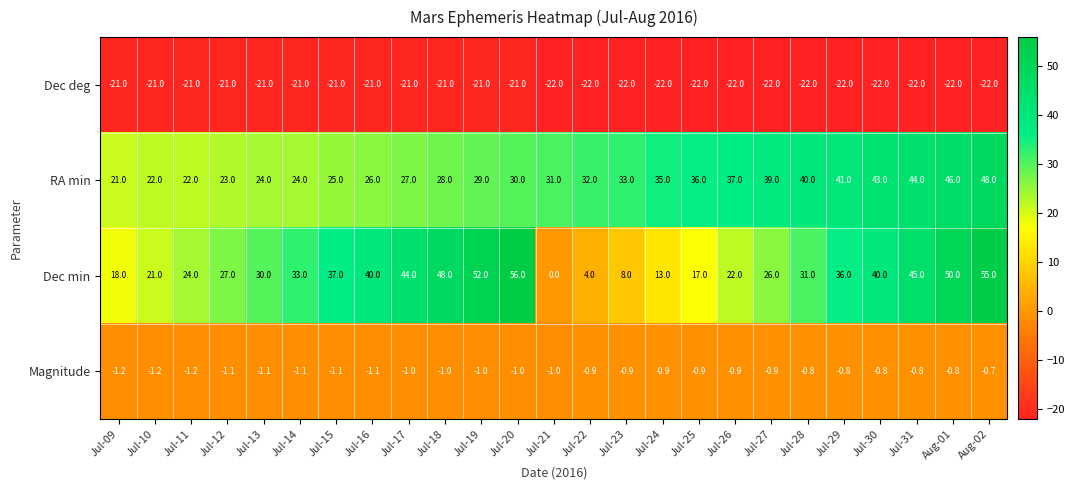

At Jul-24, list the series in order from smallest to largest.

Dec deg, Magnitude, Dec min, RA min